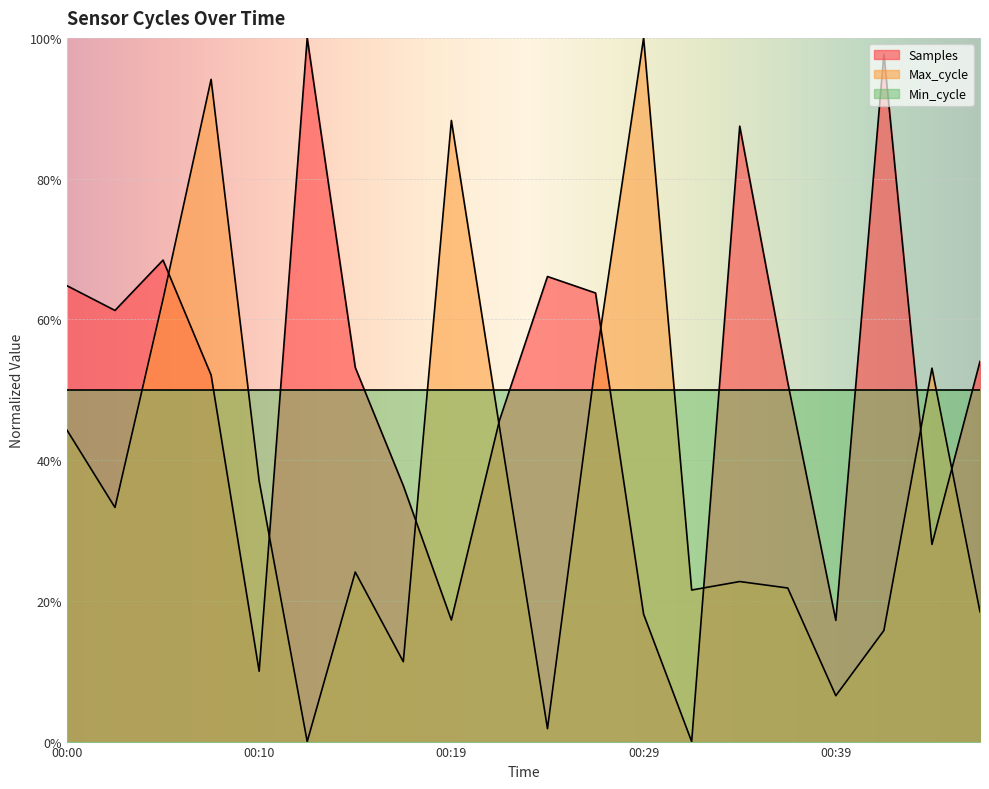

Is it true that Samples equals 0.8 at 00:22?

False